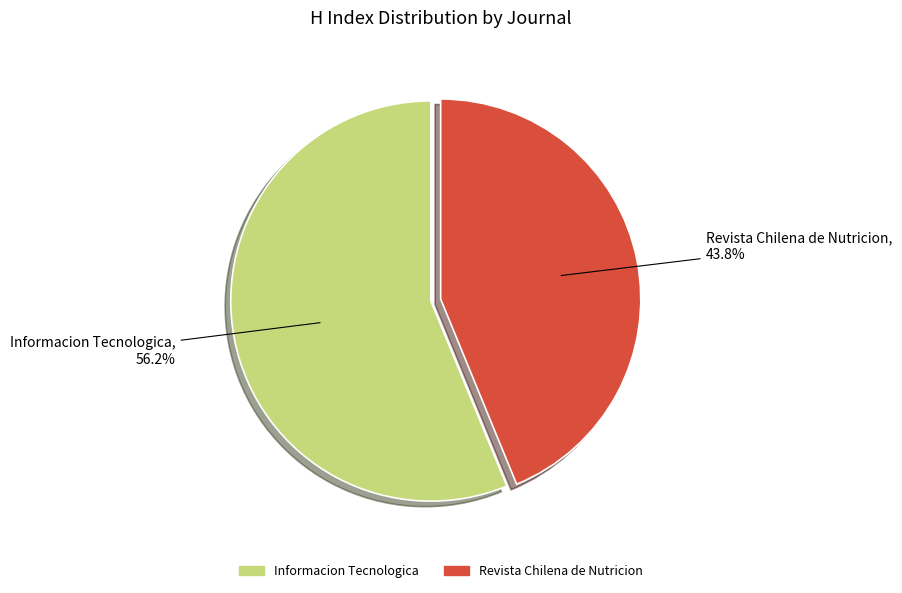

Which category accounts for the majority?

Informacion Tecnologica